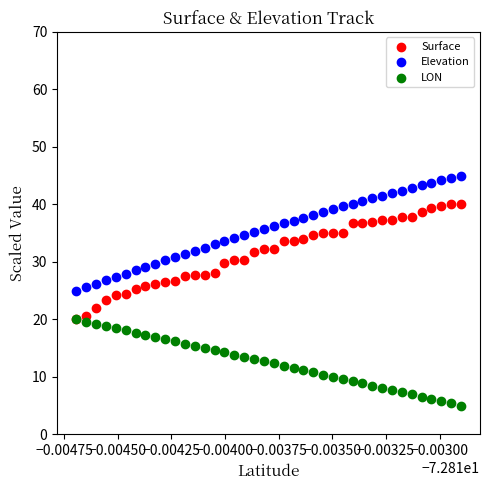

What are all the series names shown in the legend?

Surface, Elevation, LON